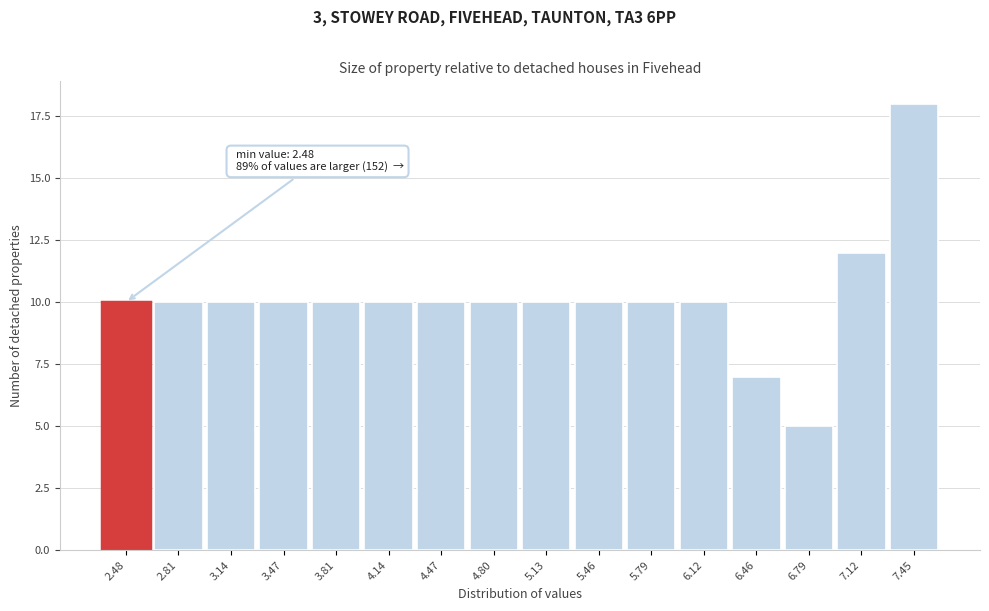

Reading left to right, list all the values displayed in this chart.

10	10	10	10	10	10	10	10	10	10	10	10	7	5	12	18